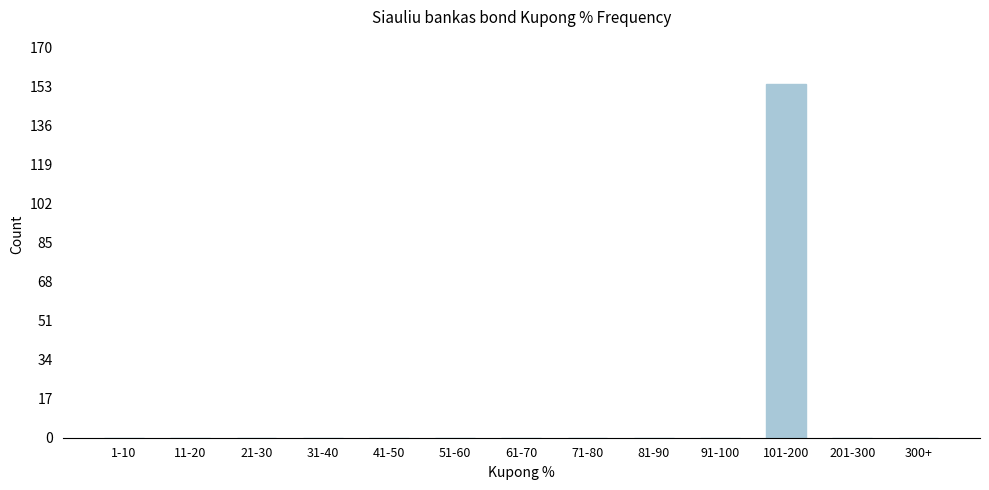

Reading right to left, what are all the values shown in this chart?

300+=0	201-300=0	101-200=154	91-100=0	81-90=0	71-80=0	61-70=0	51-60=0	41-50=0	31-40=0	21-30=0	11-20=0	1-10=0